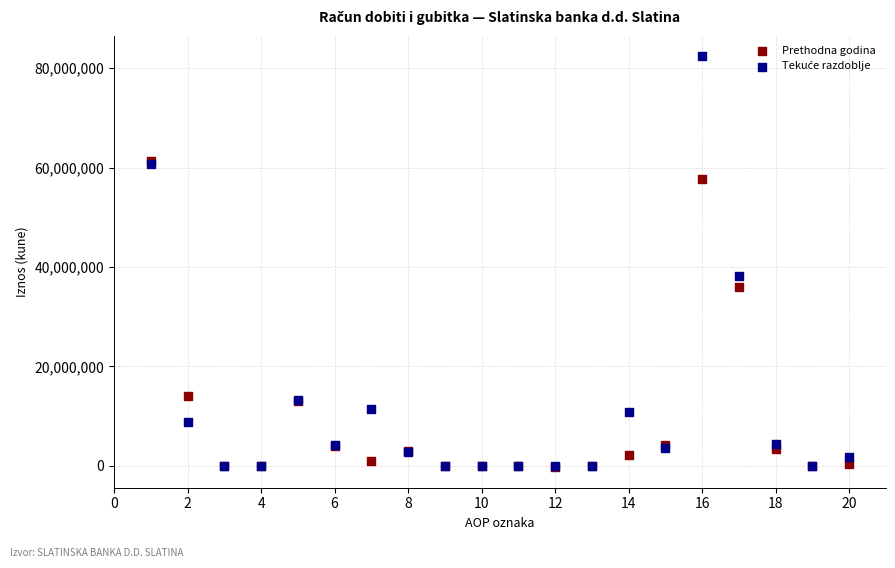

In the Prethodna godina series, what Y value is closest to 30485313?

35978754